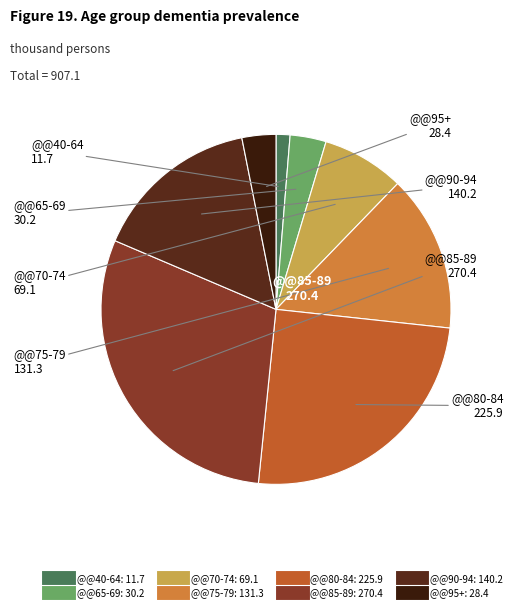

Which category has the biggest portion of the pie?

@@85-89